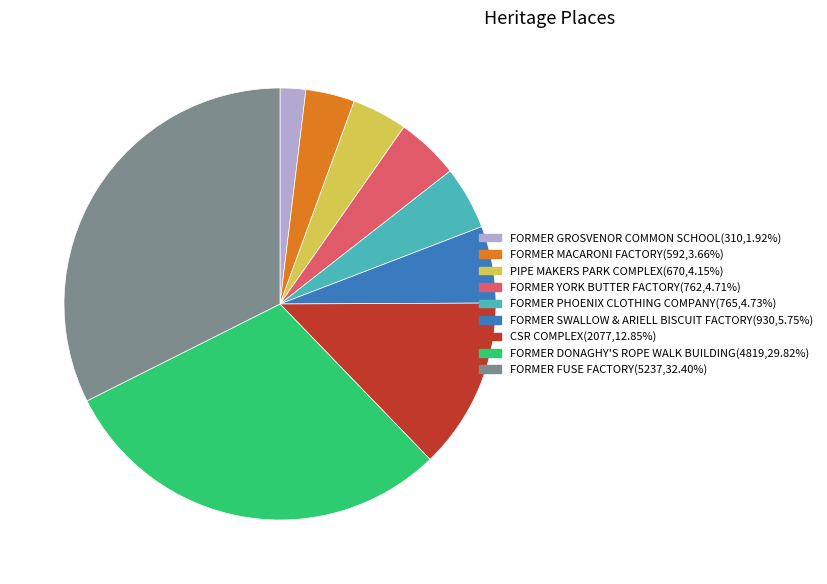

Combined, do FORMER YORK BUTTER FACTORY and PIPE MAKERS PARK COMPLEX account for over 50%?

No